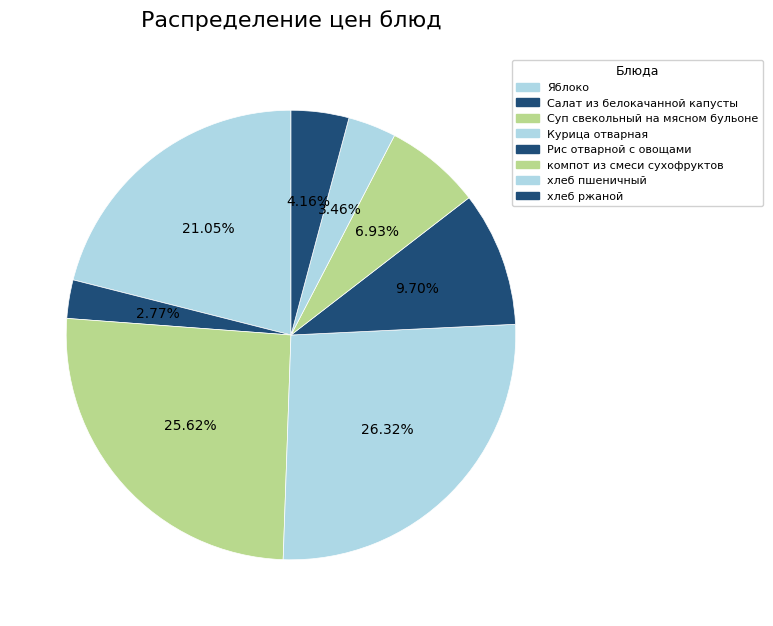

Is it true that Салат из белокачанной капусты is 1% of the pie?

False